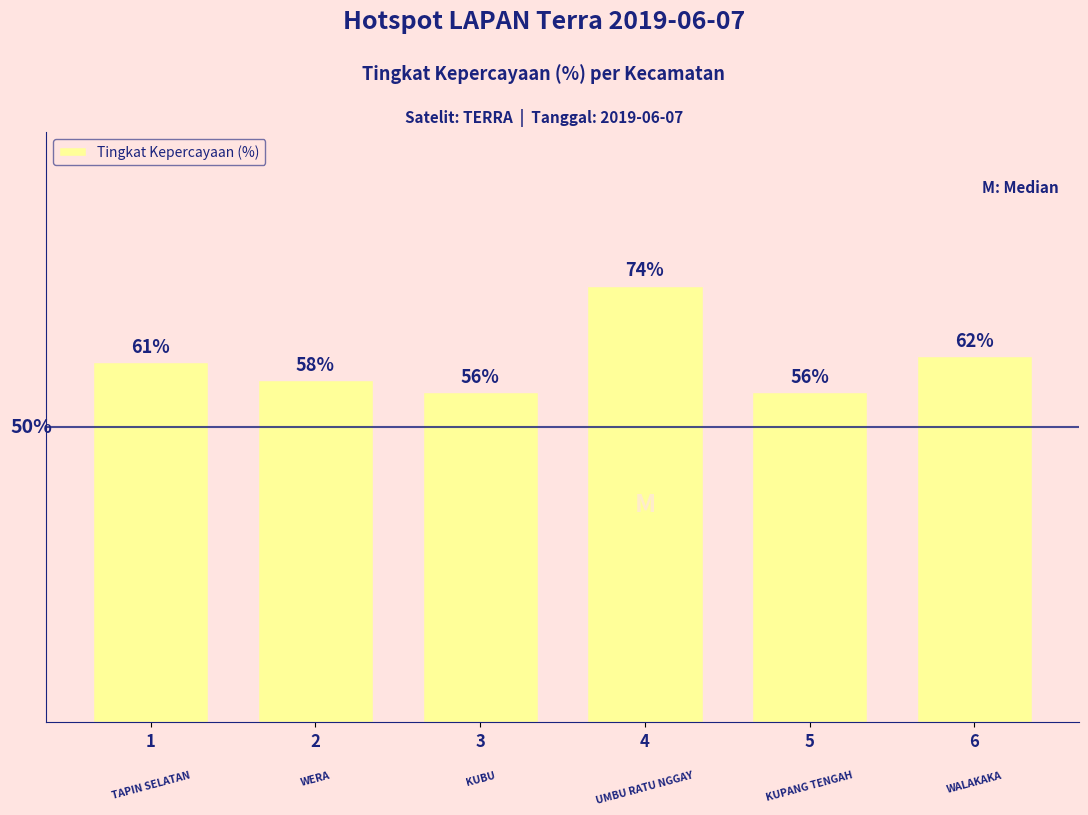

Does the chart contain any negative values?

No